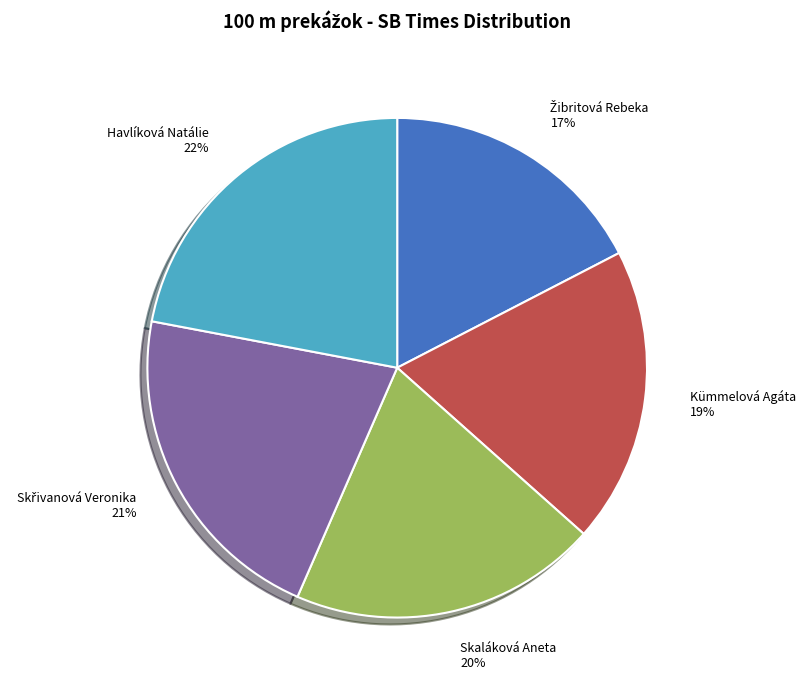

Is there a majority slice in this chart?

No